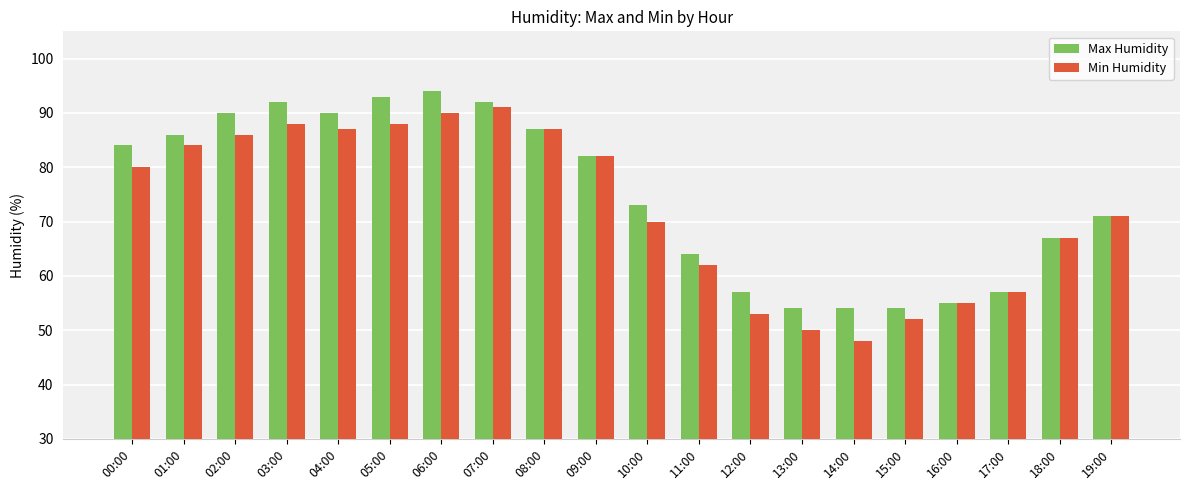

How many data points in Max Humidity are less than 82?

10